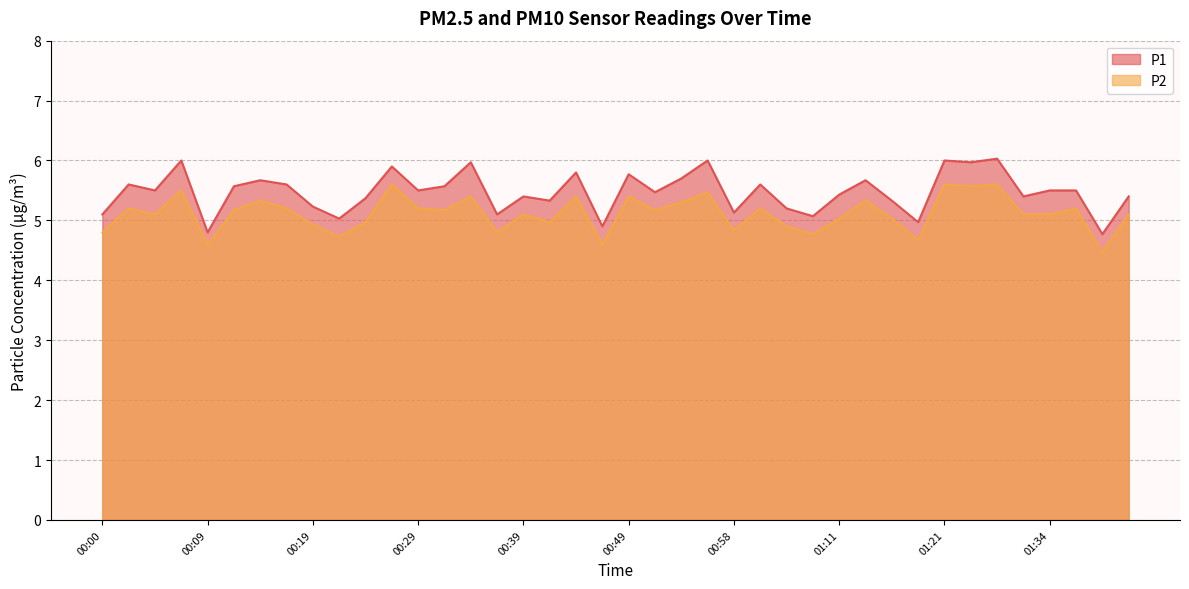

Reading left to right, list all the values displayed in this chart.

P1: 5.1	5.6	5.5	6.0	4.8	5.6	5.7	5.6	5.2	5.0	5.4	5.9	5.5	5.6	6.0	5.1	5.4	5.3	5.8	4.9	5.8	5.5	5.7	6.0	5.1	5.6	5.2	5.1	5.4	5.7	5.3	5.0	6.0	6.0	6.0	5.4	5.5	5.5	4.8	5.4
P2: 4.8	5.2	5.1	5.5	4.6	5.2	5.3	5.2	4.9	4.7	5.0	5.6	5.2	5.2	5.4	4.8	5.1	5.0	5.4	4.6	5.4	5.2	5.3	5.5	4.8	5.2	4.9	4.8	5.0	5.3	5.0	4.7	5.6	5.6	5.6	5.1	5.1	5.2	4.5	5.1